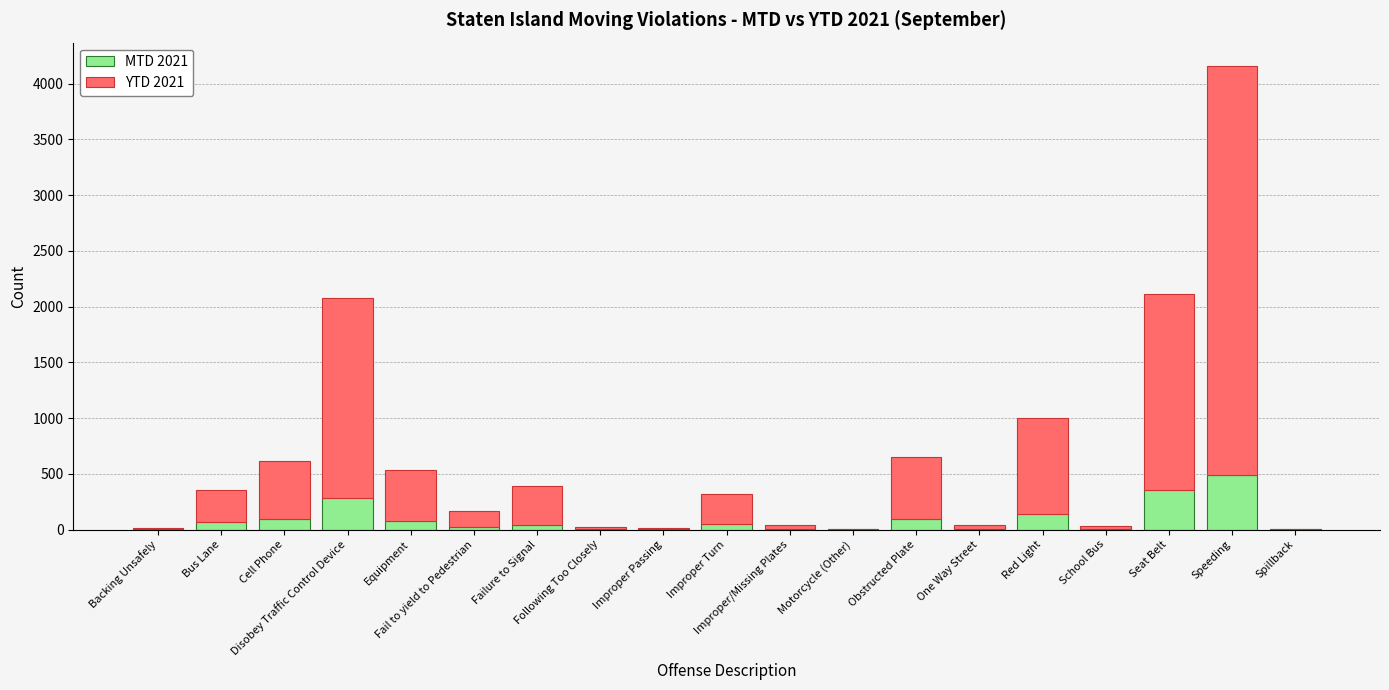

Are the bars horizontal?

No